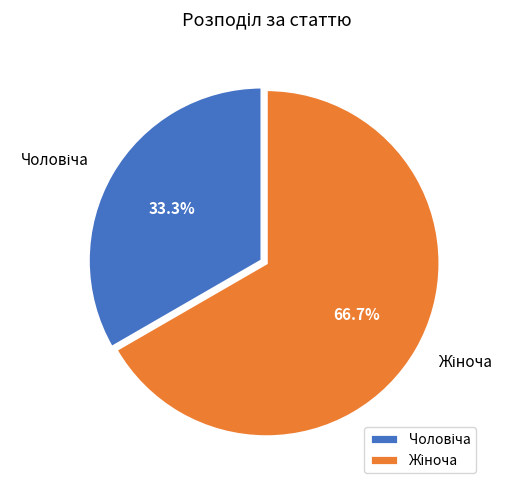

What is the change in value from Чоловіча to Жіноча?

+1